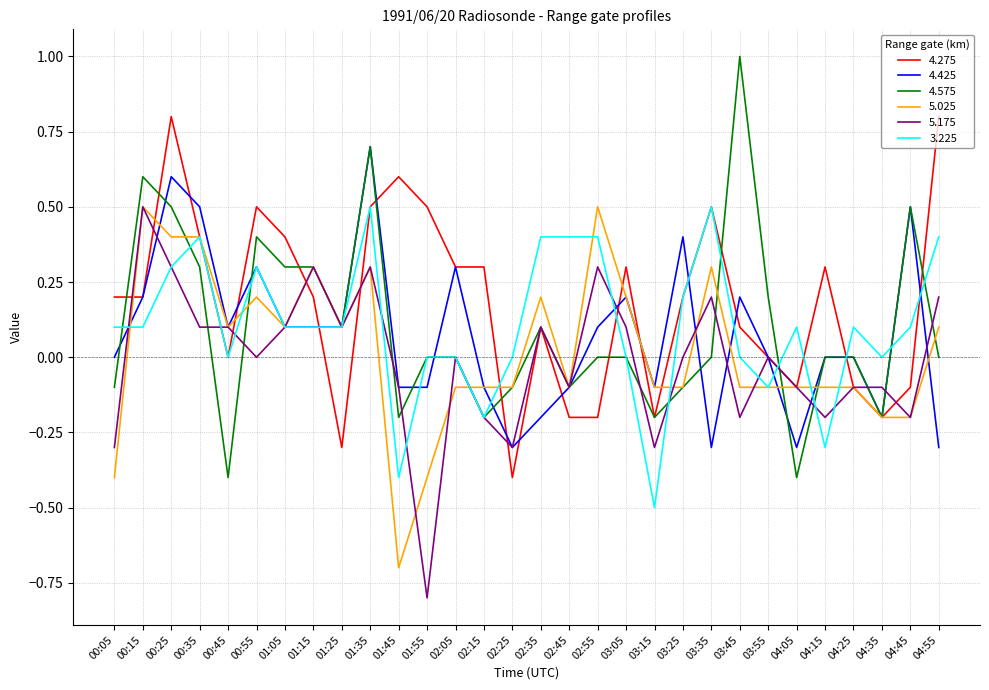

What value does the 5.025 series have at 03:35?

0.3